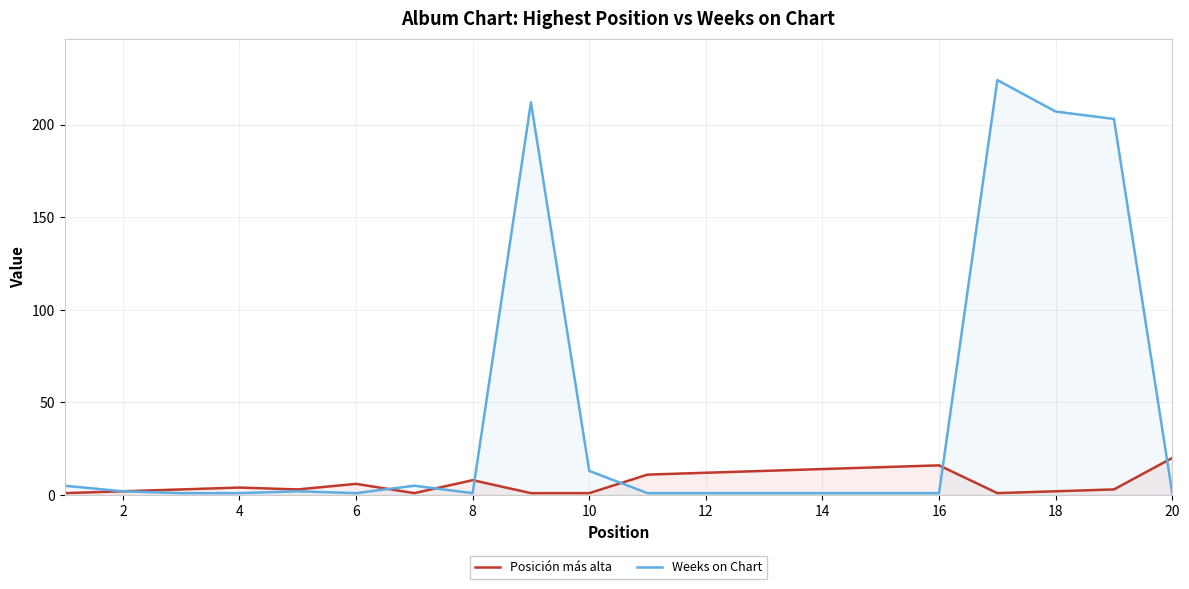

Does the chart display data point markers on the line(s)?

No